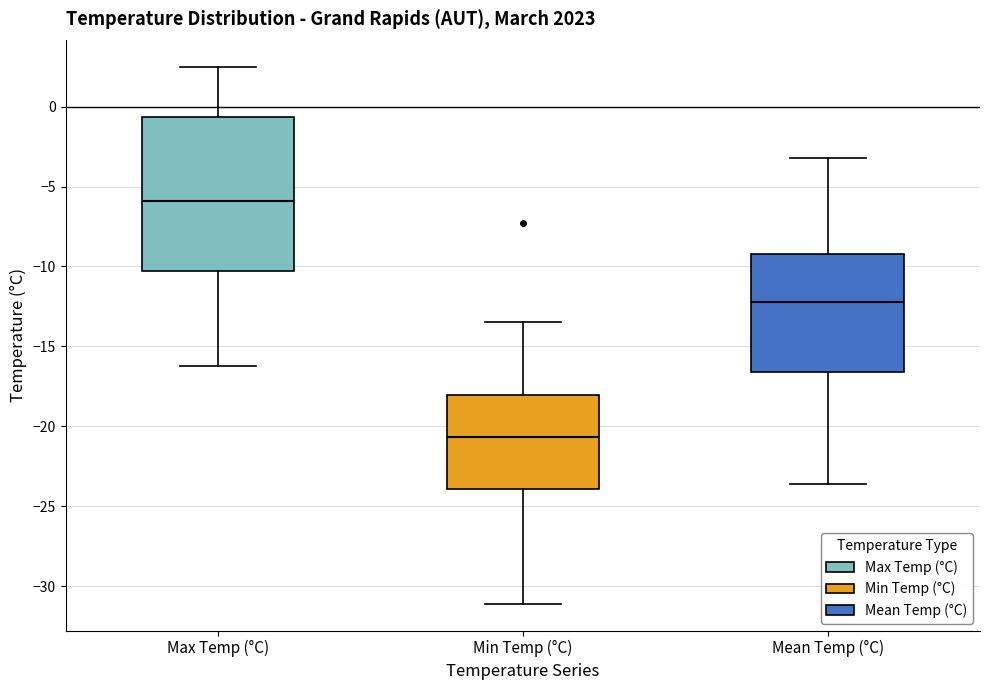

Reading left to right, transcribe this box plot: for each box, give where its median line is, the range the box spans, and where its two whiskers end, as read against the y-axis. The values are not printed on the chart, so give them approximately, as read against the axis.

Max Temp (°C): median -6.0, box -10.5 to -0.5, whiskers -16.0 to 2.5
Min Temp (°C): median -20.5, box -24.0 to -18.0, whiskers -31.0 to -13.5
Mean Temp (°C): median -12.0, box -16.5 to -9.0, whiskers -23.5 to -3.0